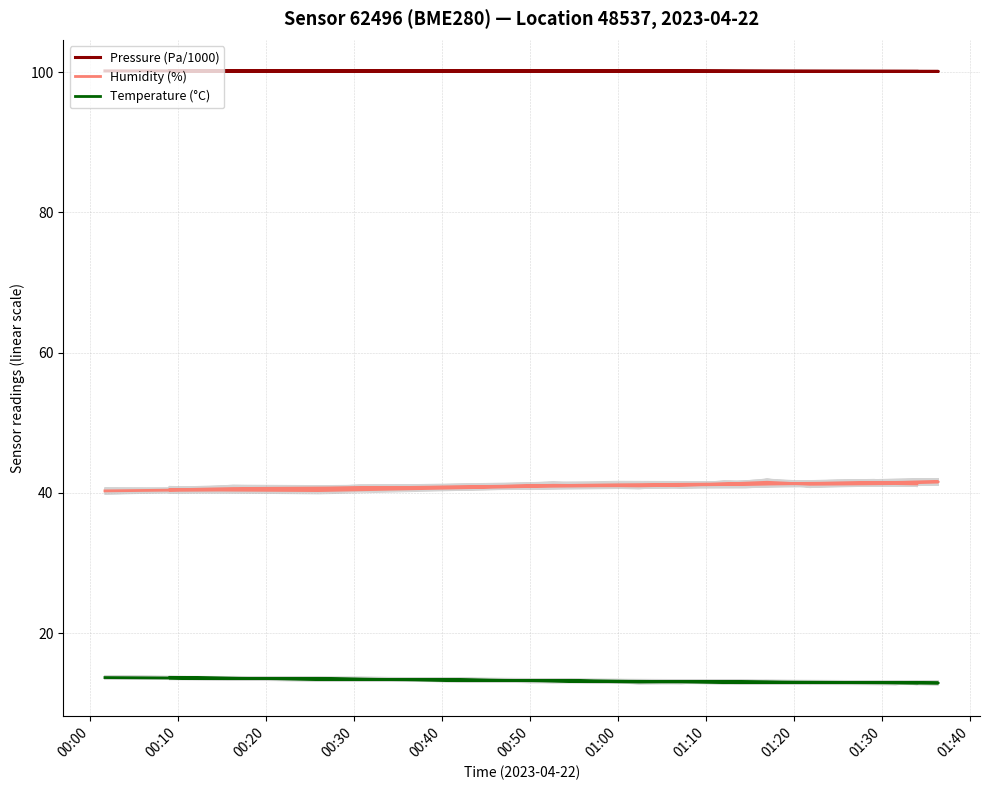

Does the chart display data point markers on the line(s)?

No